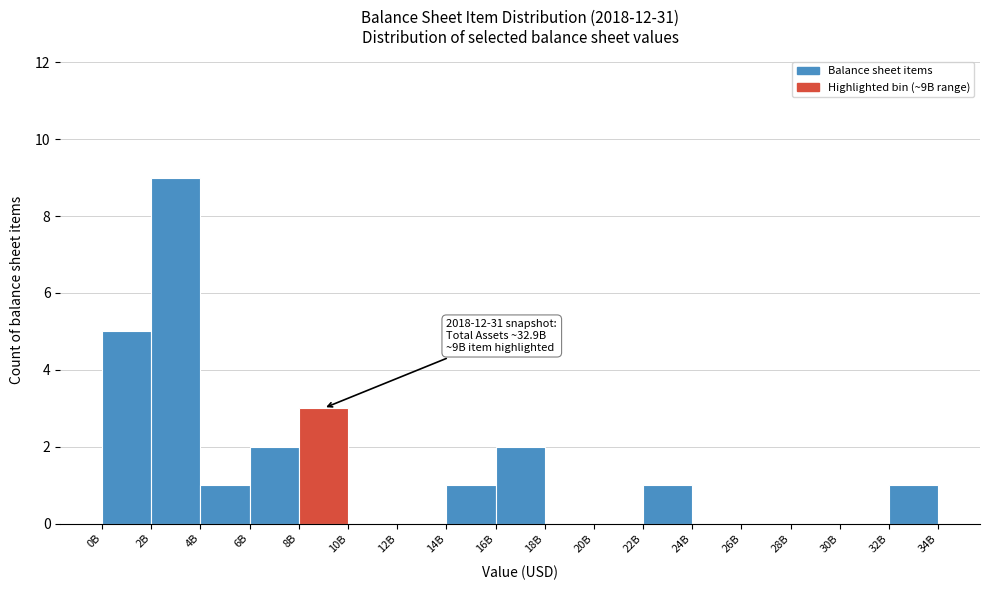

Reading left to right, extract all data points from this chart.

0B=5	2B=9	4B=1	6B=2	8B=3	10B=0	12B=0	14B=1	16B=2	18B=0	20B=0	22B=1	24B=0	26B=0	28B=0	30B=0	32B=1